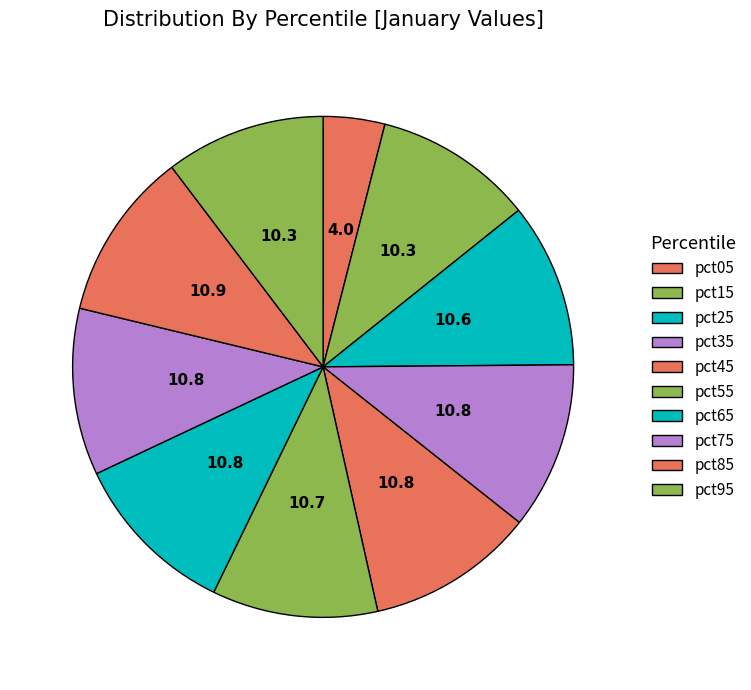

How many segments does this pie chart have?

10